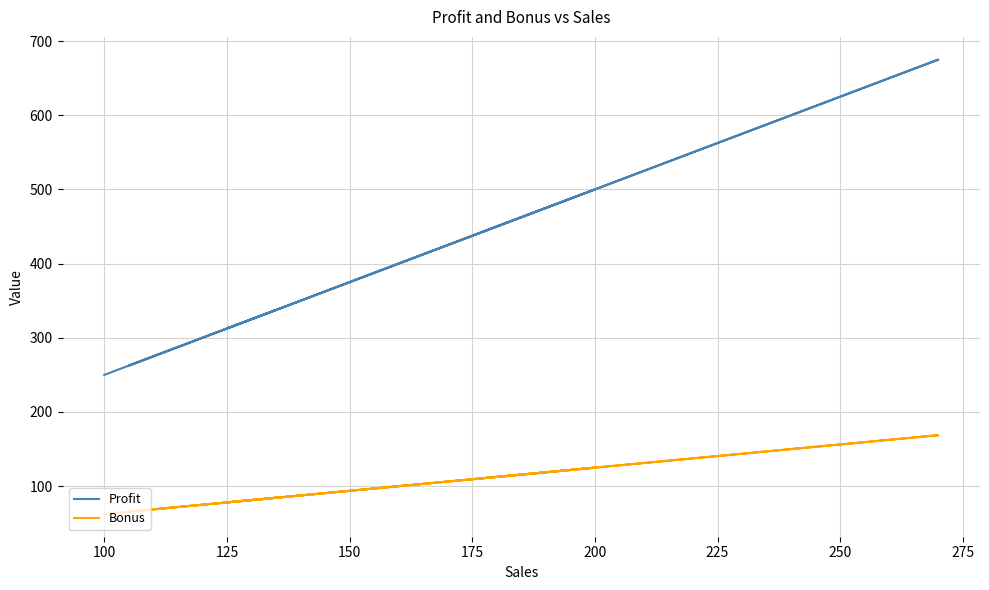

What is the greatest value displayed?

675.0